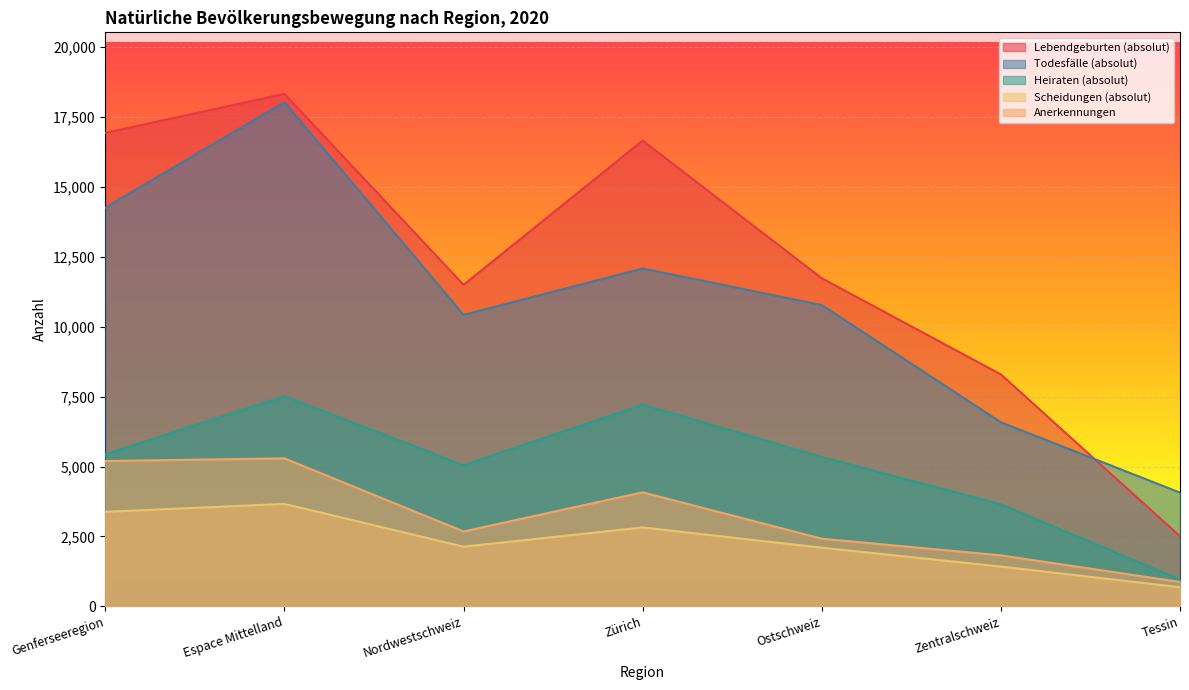

At which label does Todesfälle (absolut) reach its peak?

Espace Mittelland